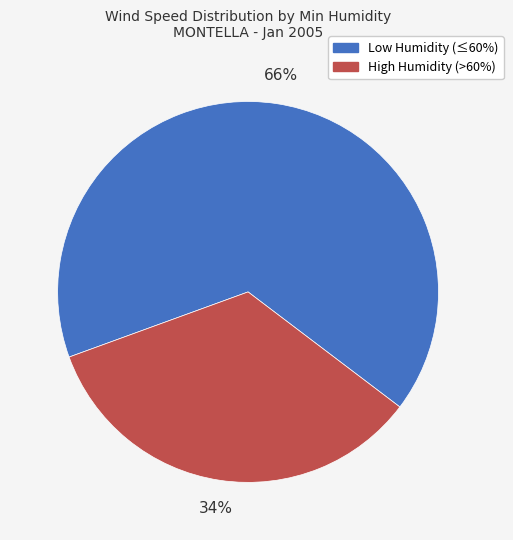

Approximately how many times larger is the value at Low Humidity (≤60%) compared to High Humidity (>60%)?

1.9